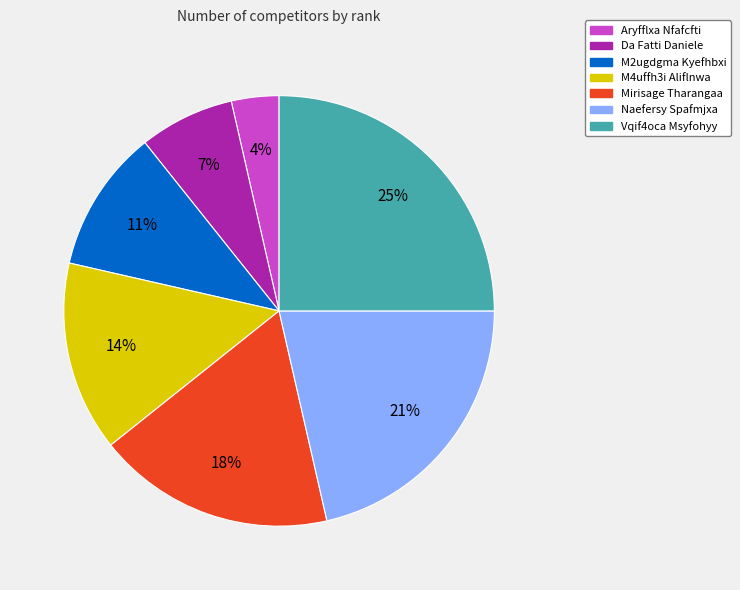

What percentage is the Aryfflxa Nfafcfti slice, to the nearest percent?

4%